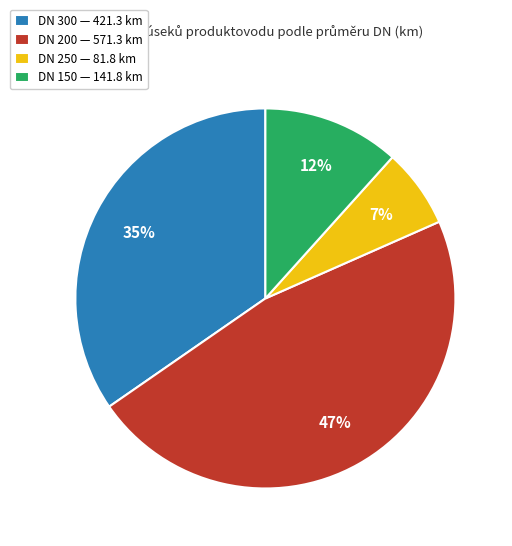

To the nearest percent, what portion does DN 250 — 81.8 km represent?

7%